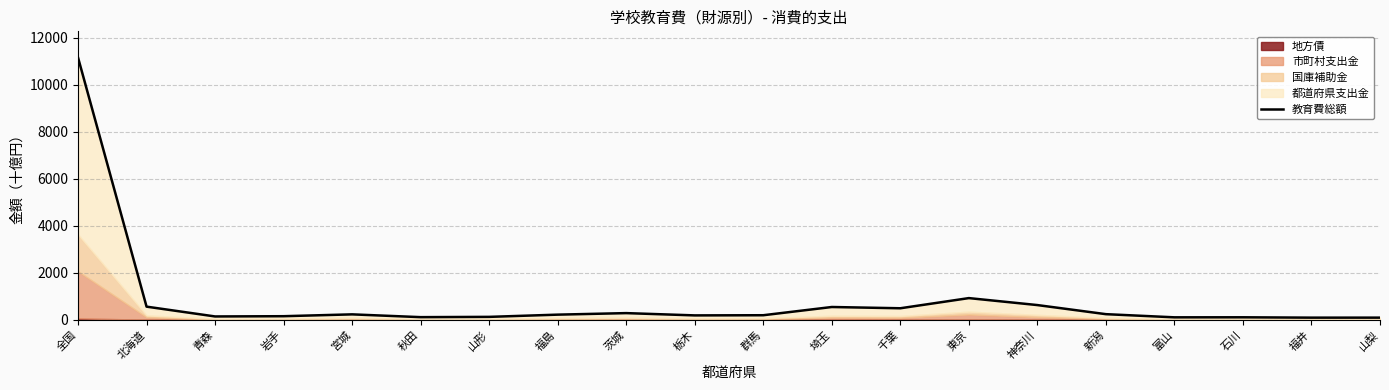

What is the value of the 19th point from the left?

87.4